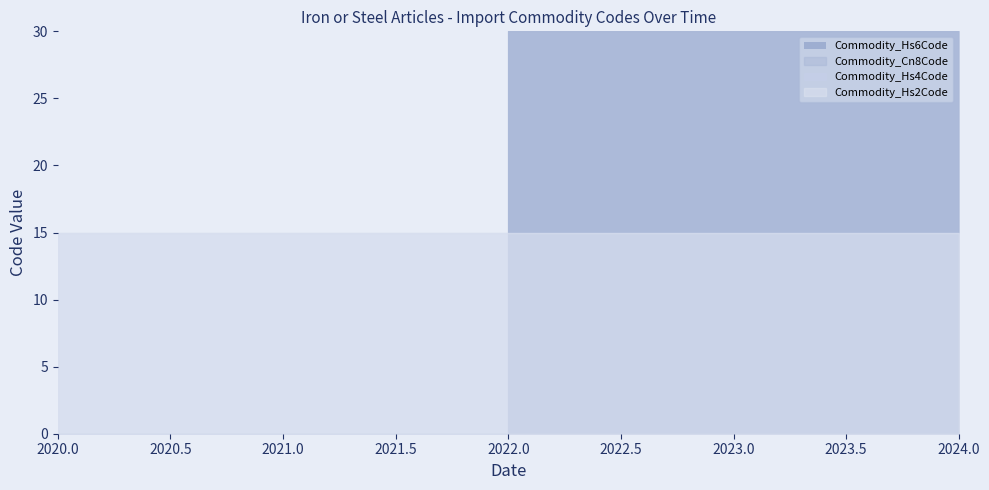

True or false: Commodity_Hs2Code and Commodity_Hs4Code cross at least once.

False